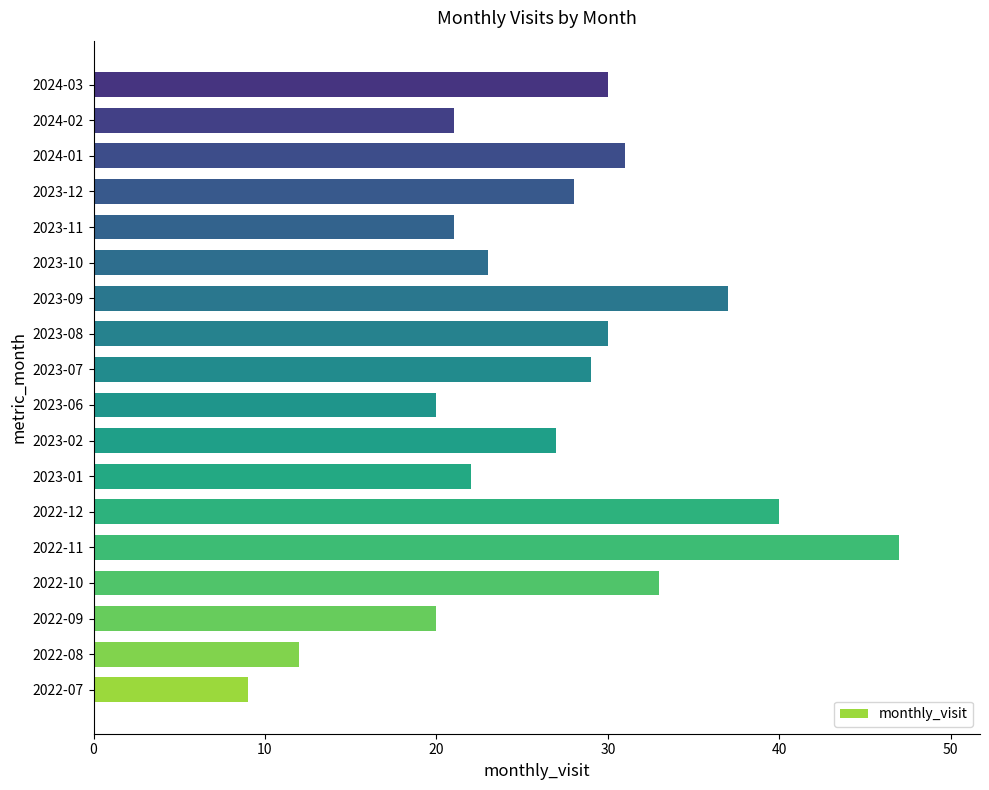

Count the number of data series in this chart.

1